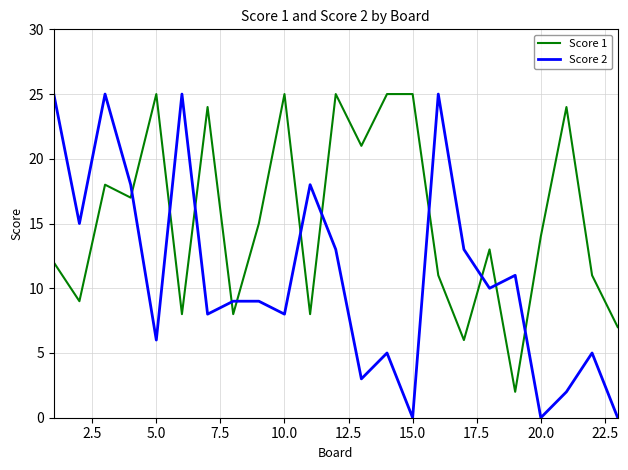

True or false: Score 2 and Score 1 intersect in this chart.

True